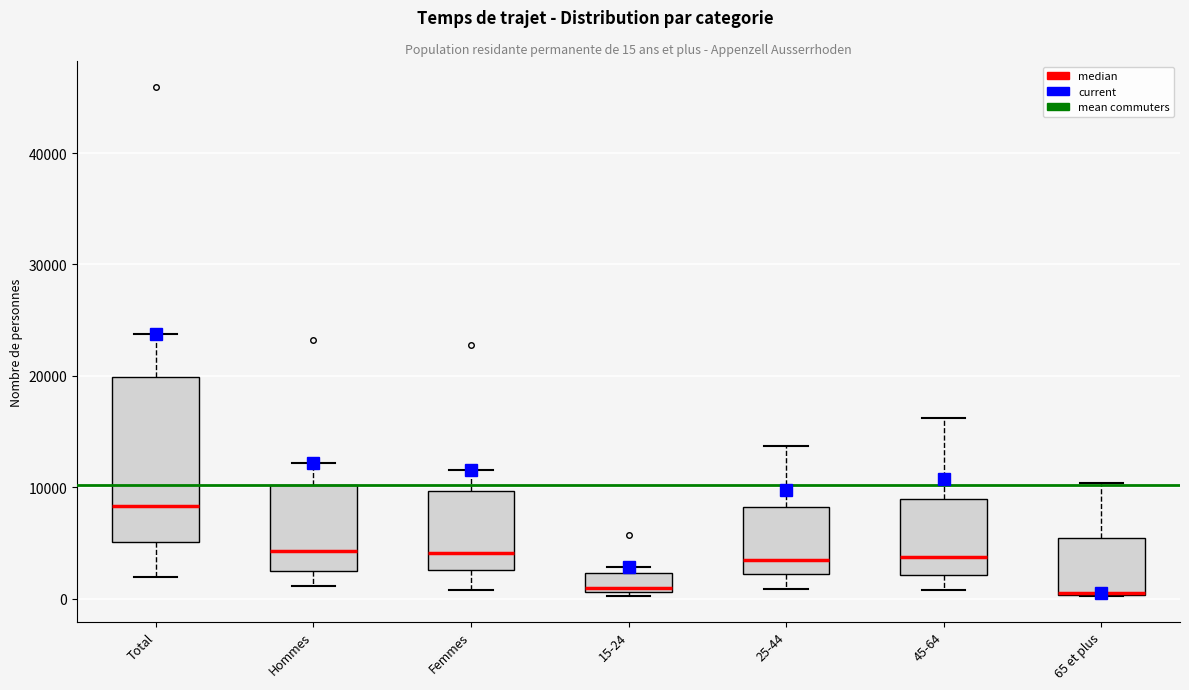

Which box is the tallest, from its lower edge to its upper edge?

Total